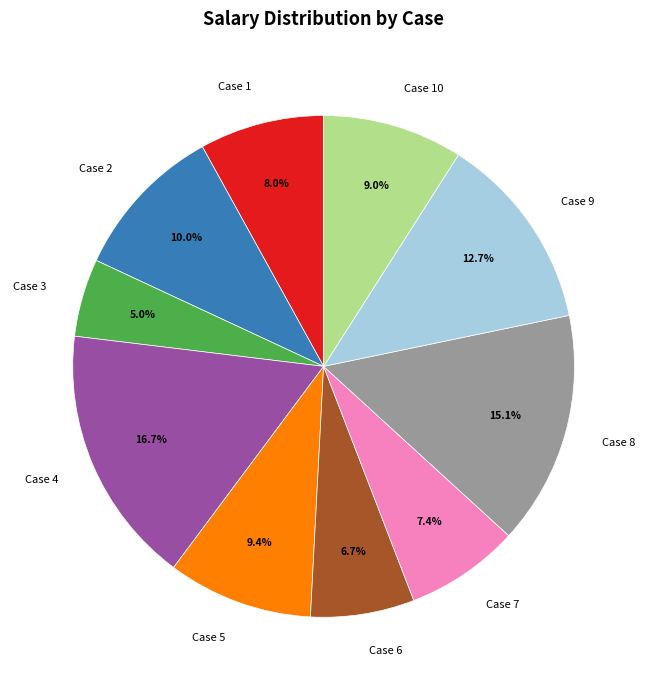

To the nearest percent, what is the combined percentage of Case 8 and Case 2?

25%